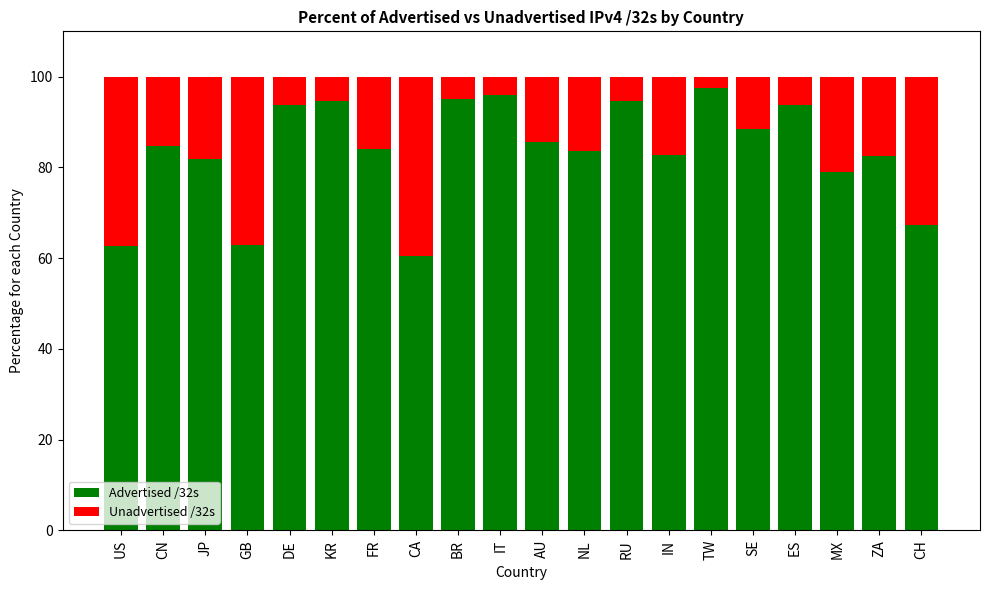

The Advertised /32s series shows 60.5 at CA. True or false?

True